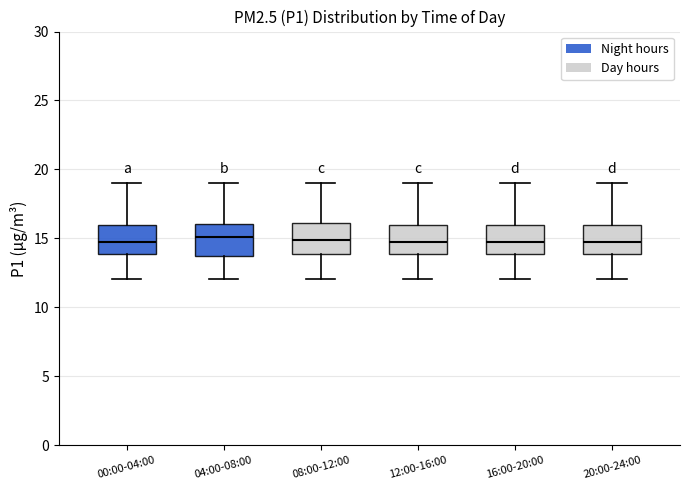

Reading left to right, transcribe this box plot: for each box, give where its median line is, the range the box spans, and where its two whiskers end, as read against the y-axis. The values are not printed on the chart, so give them approximately, as read against the axis.

00:00-04:00: median 15, box 14 to 16, whiskers 12 to 19
04:00-08:00: median 15, box 14 to 16, whiskers 12 to 19
08:00-12:00: median 15, box 14 to 16, whiskers 12 to 19
12:00-16:00: median 15, box 14 to 16, whiskers 12 to 19
16:00-20:00: median 15, box 14 to 16, whiskers 12 to 19
20:00-24:00: median 15, box 14 to 16, whiskers 12 to 19